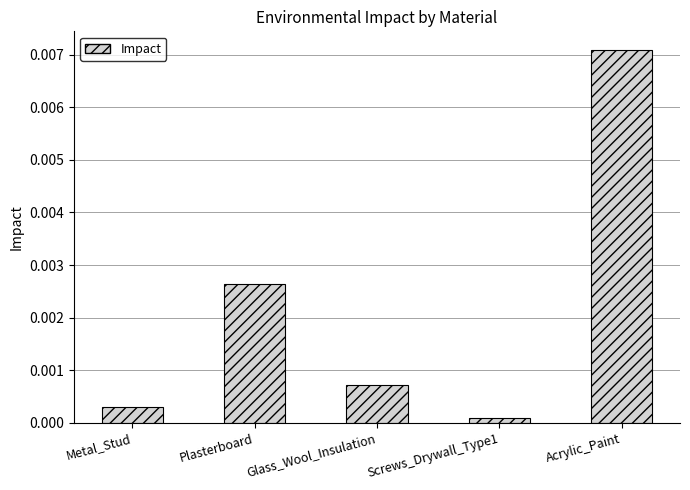

Where is the data nearest to the value 0?

Screws_Drywall_Type1